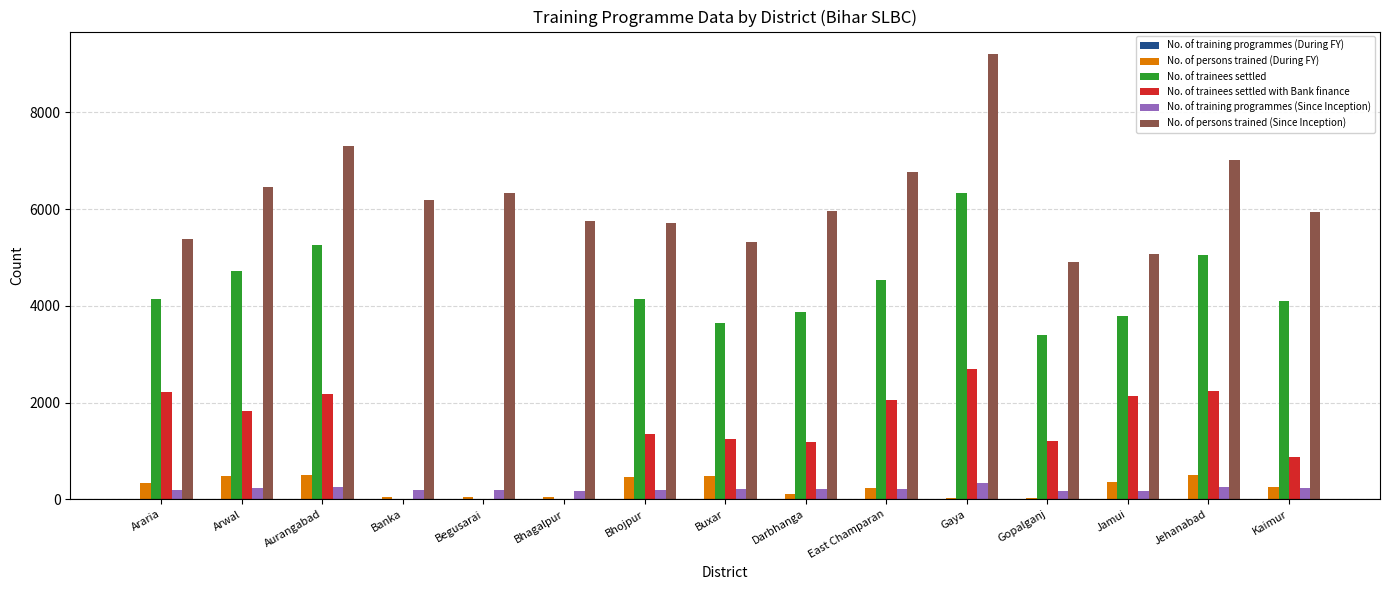

The value of No. of persons trained (Since Inception) at East Champaran is 10899. True or false?

False